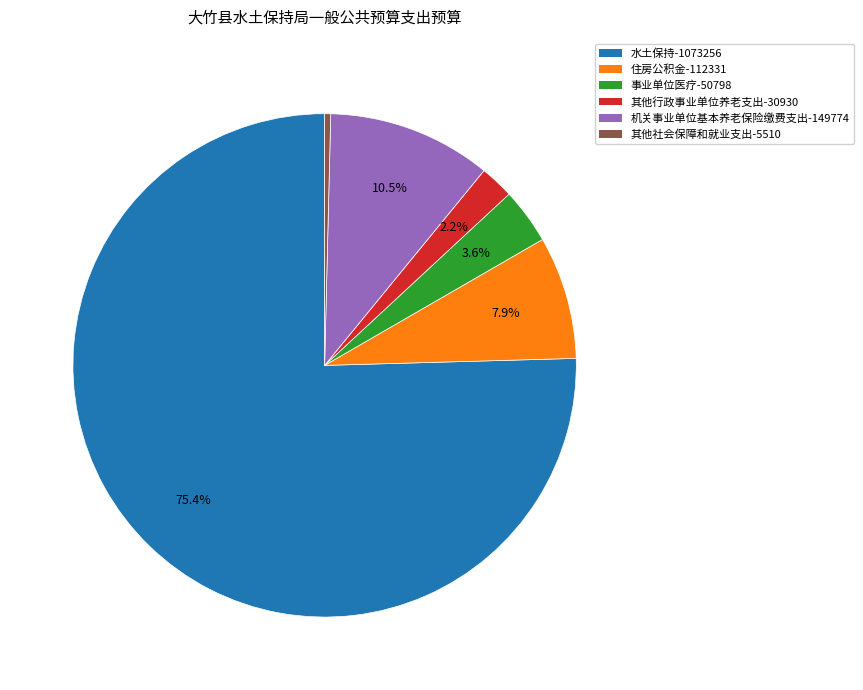

Is the sum of 其他社会保障和就业支出 and 其他行政事业单位养老支出 greater than half?

No